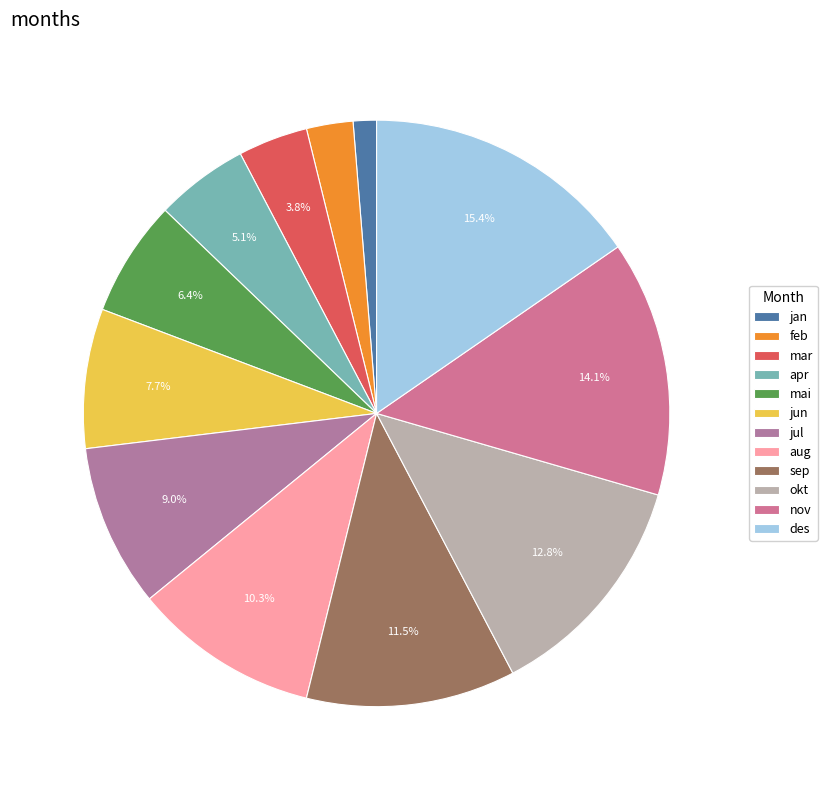

Rank the categories by value from lowest to highest.

jan, feb, mar, apr, mai, jun, jul, aug, sep, okt, nov, des